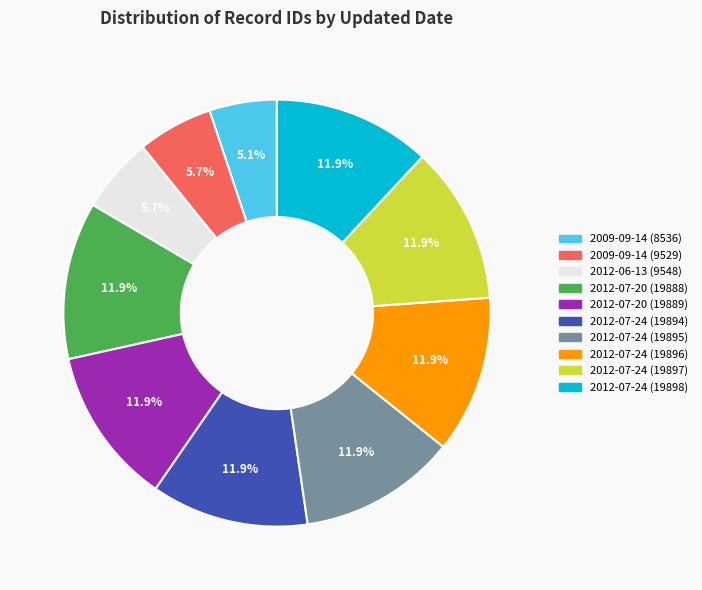

Does 2012-07-24 (19895) represent more than half of the total?

No